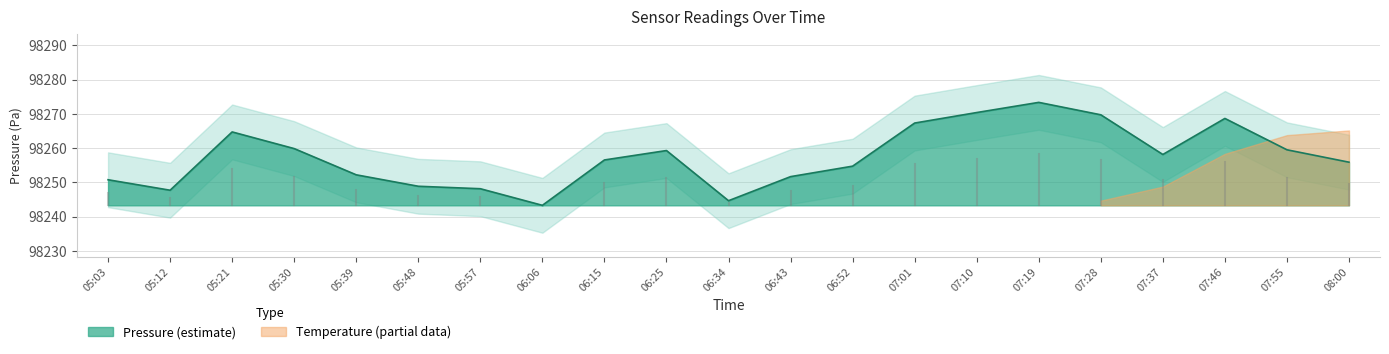

Approximately how many times larger is the value at 07:19 compared to 06:06?

1.0